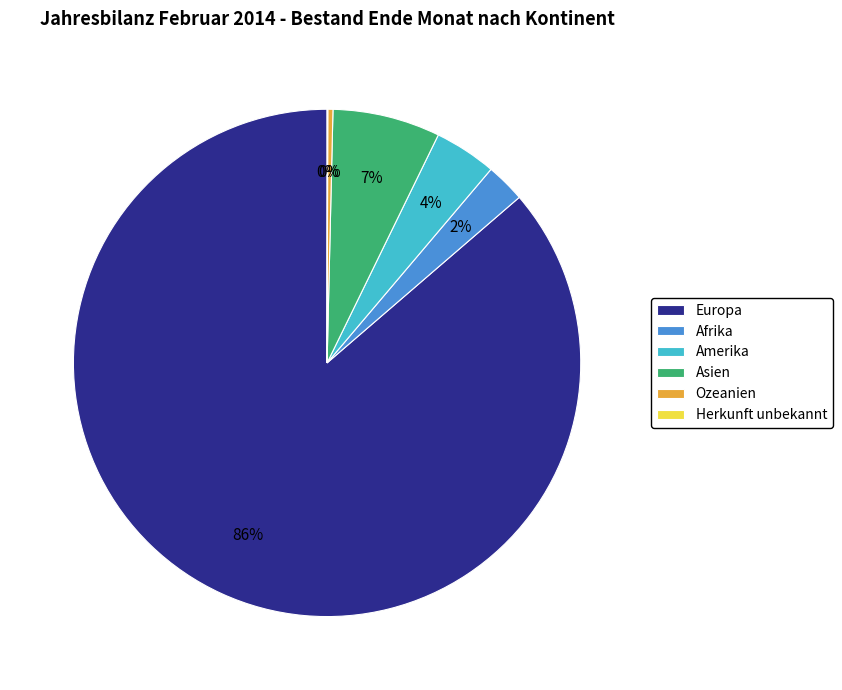

What percentage is the Asien slice, to the nearest percent?

7%